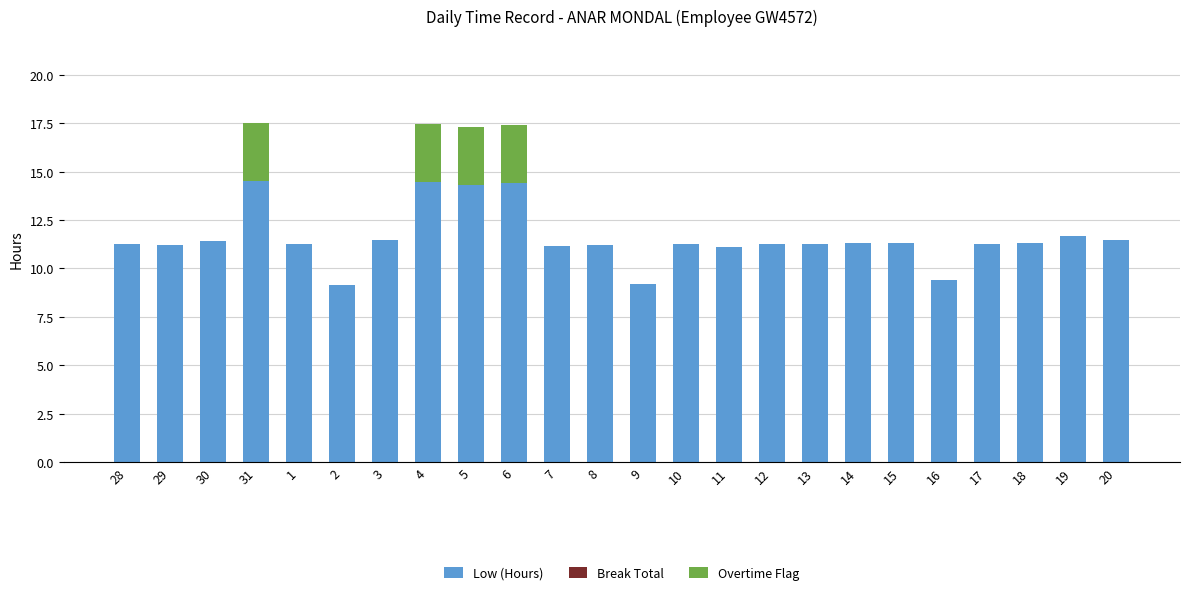

Is it true that Low (Hours) equals 9.2 at 9?

True